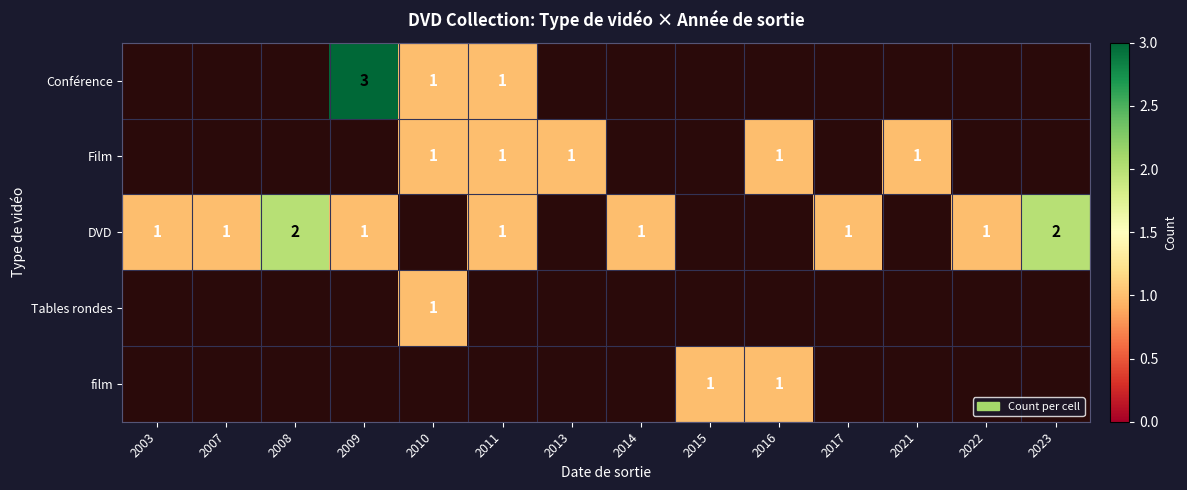

The film series shows 1 at 2015. True or false?

True